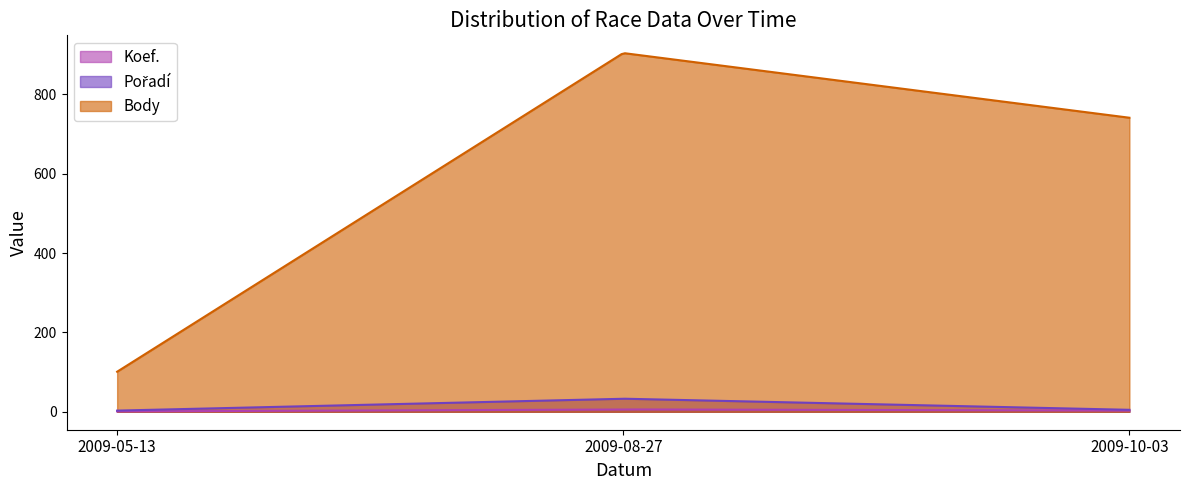

Rank the categories by Koef. value from highest to lowest.

2009-08-27, 2009-10-03, 2009-05-13